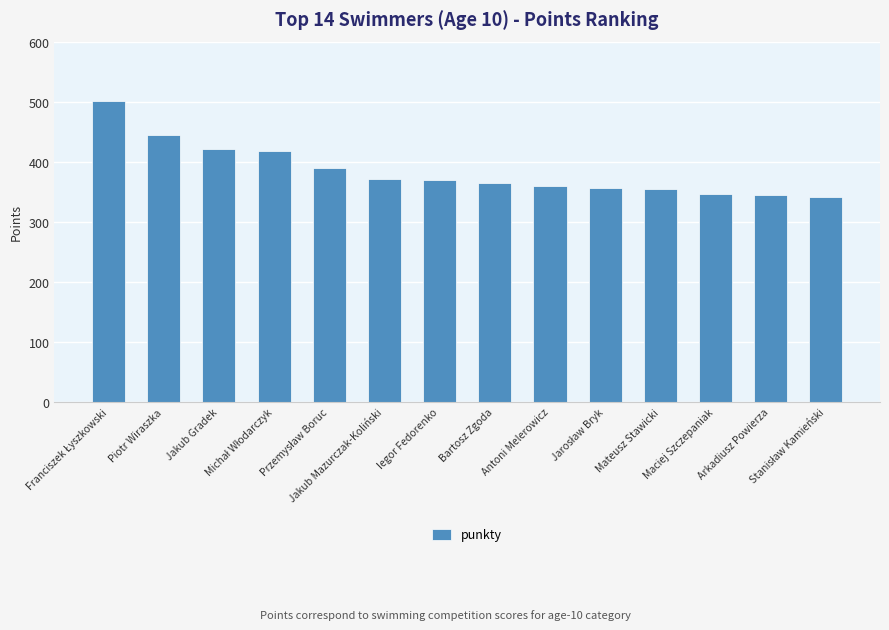

What is the value of the 7th bar from the left?

369